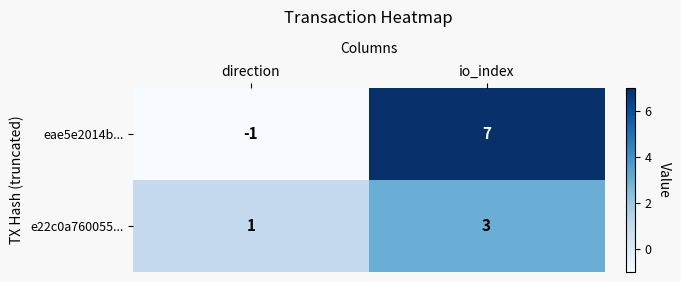

Reading right to left, list all the values displayed in this chart.

eae5e2014b...: io_index=7	direction=-1
e22c0a760055...: io_index=3	direction=1